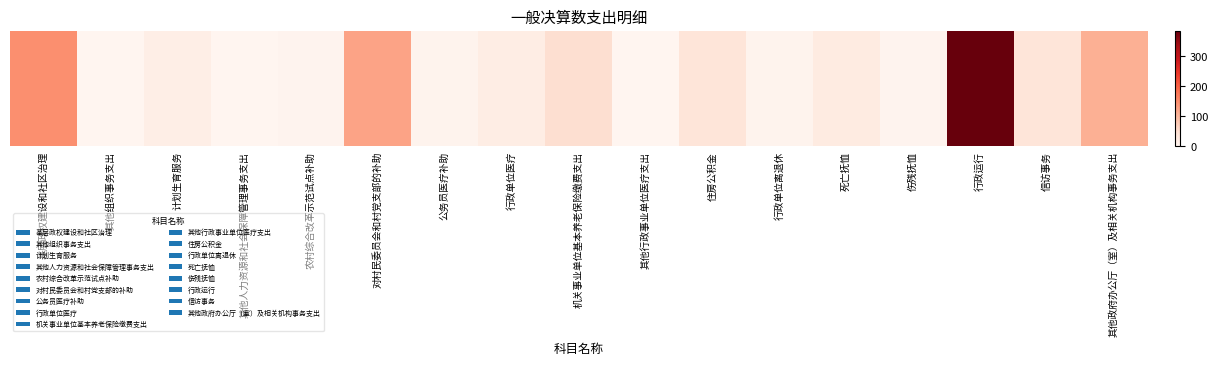

The chart shows a value of 36.7 at 住房公积金. True or false?

True